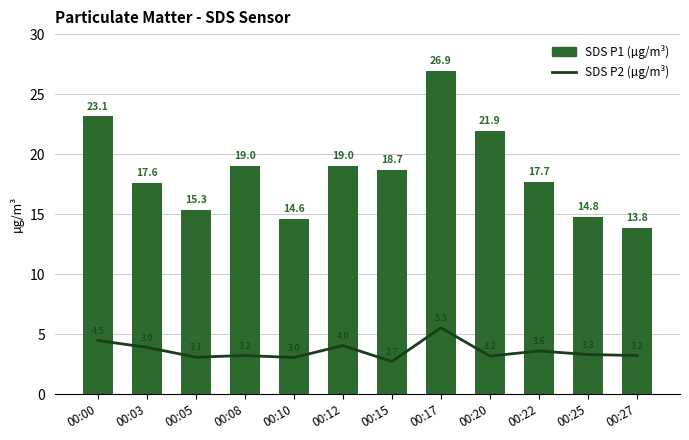

What is the total value across all series at 00:20?

25.1